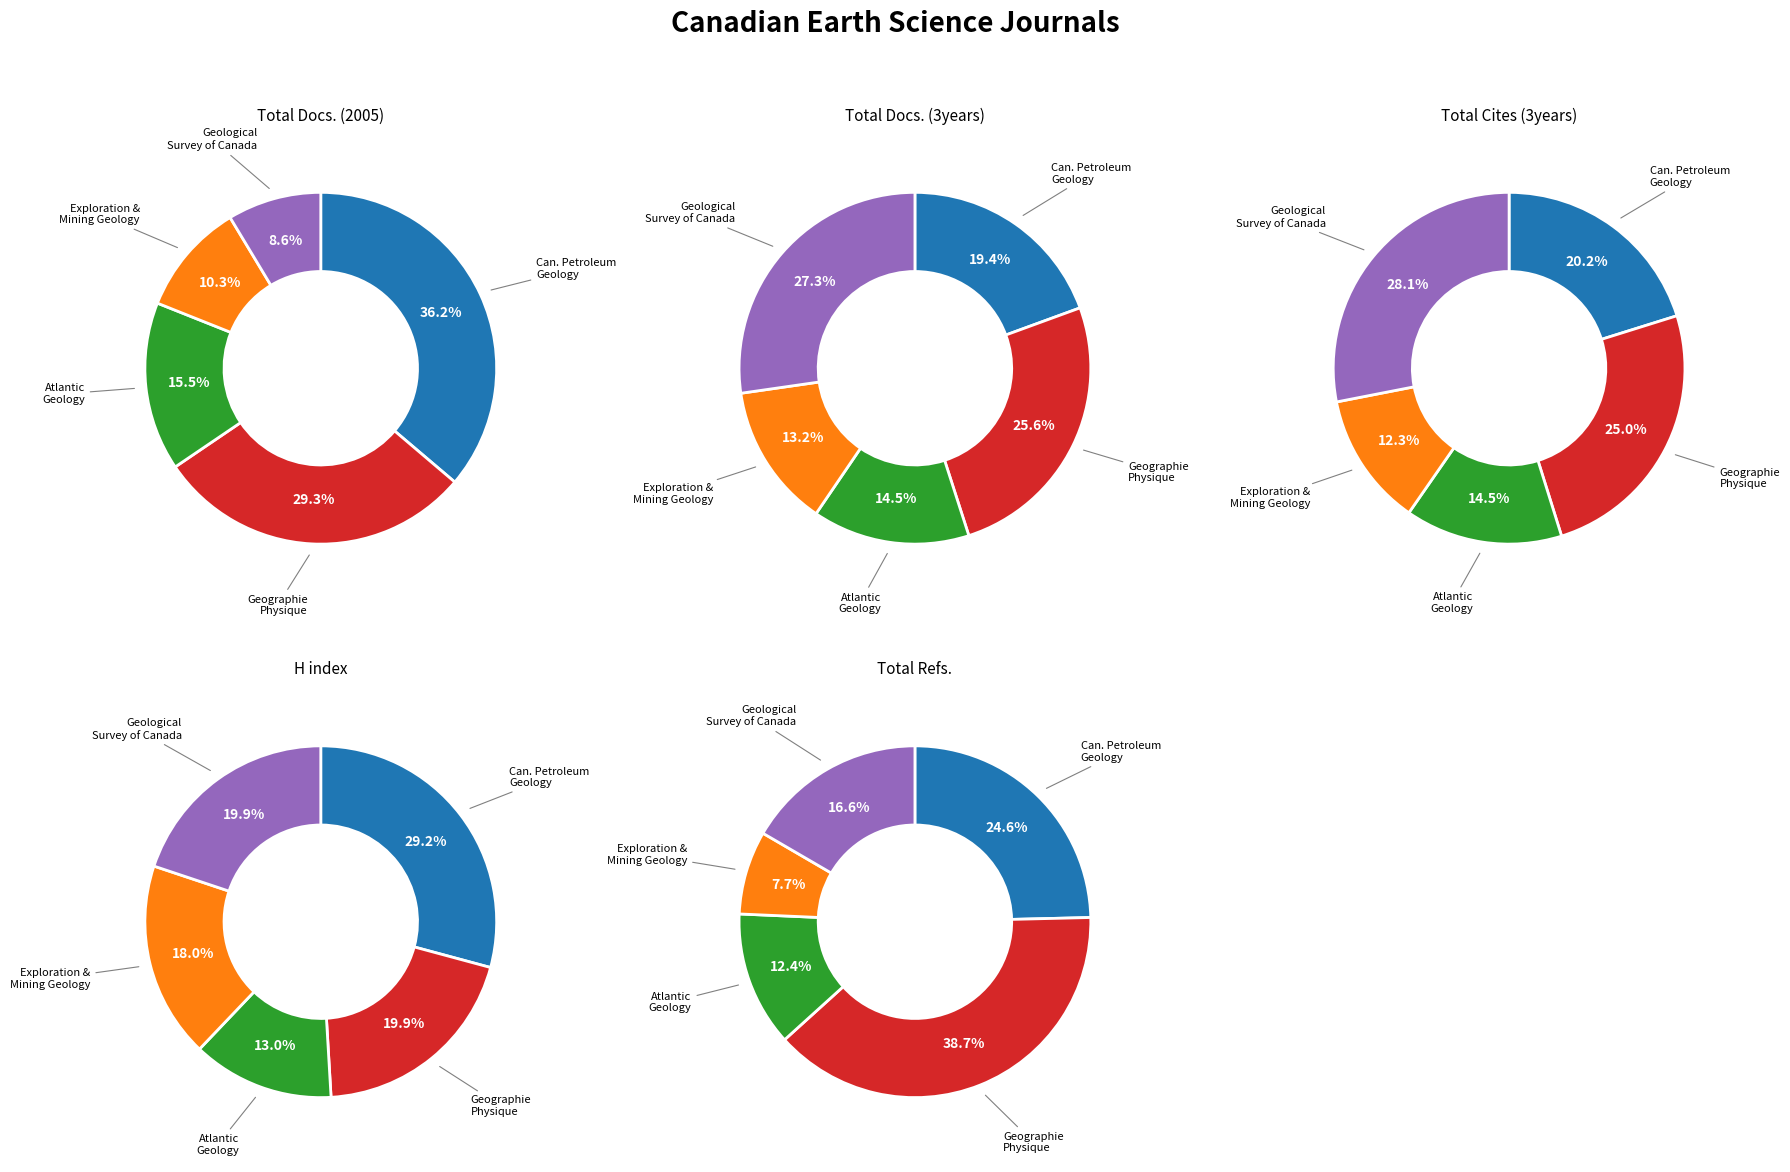

What is the largest slice in the pie chart?

Geographie Physique et Quaternaire